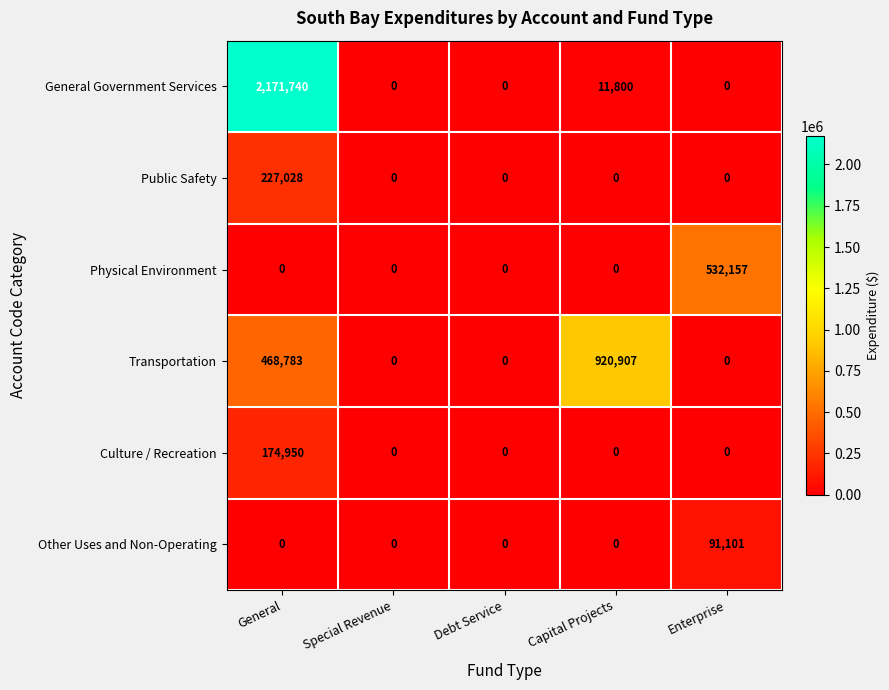

What is the spread (max minus min) of values at Capital Projects?

920907